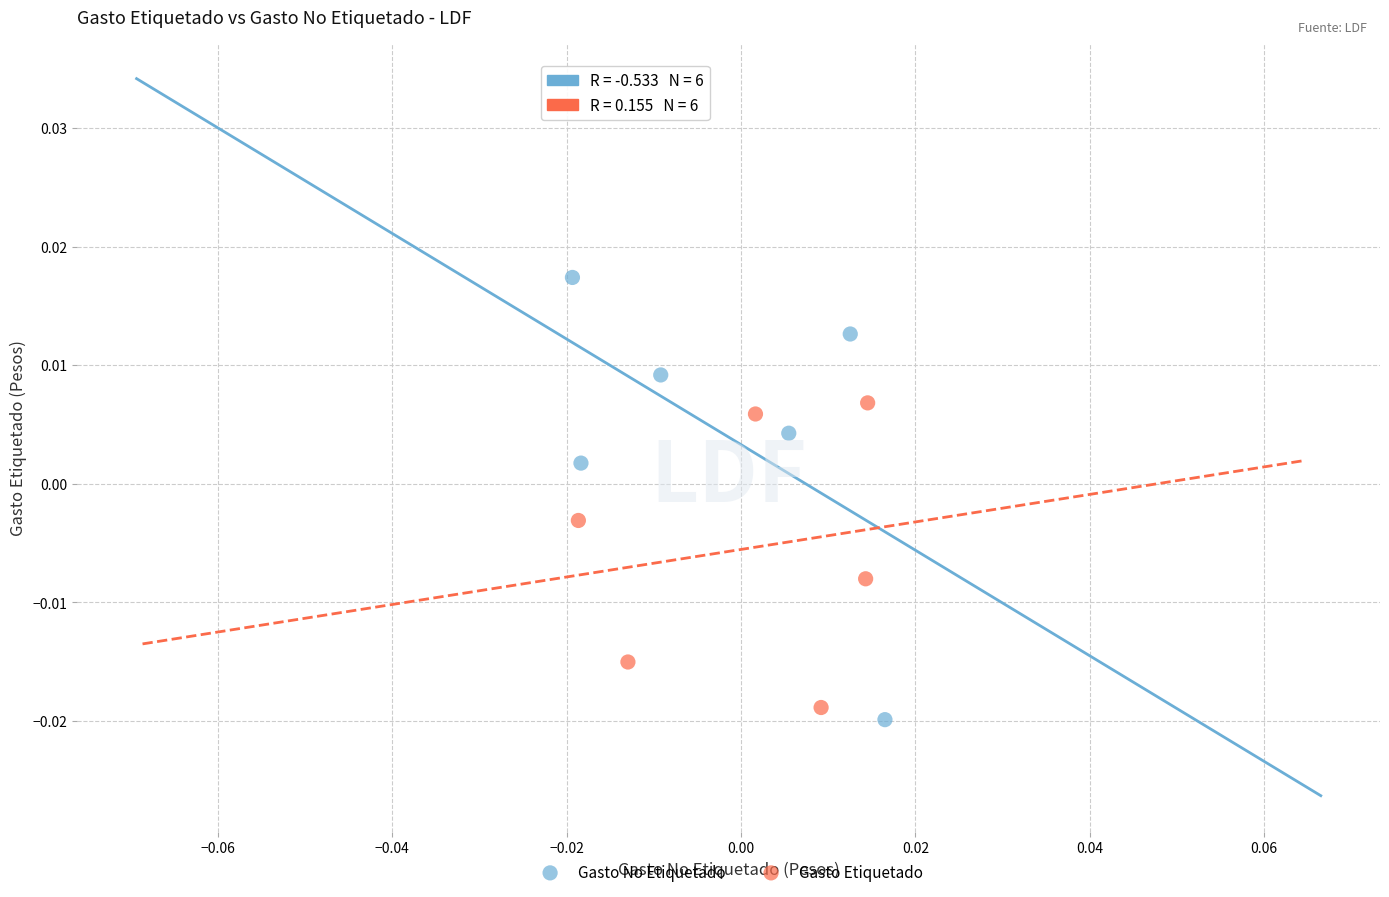

What are all the series names shown in the legend?

Gasto No Etiquetado, Gasto Etiquetado